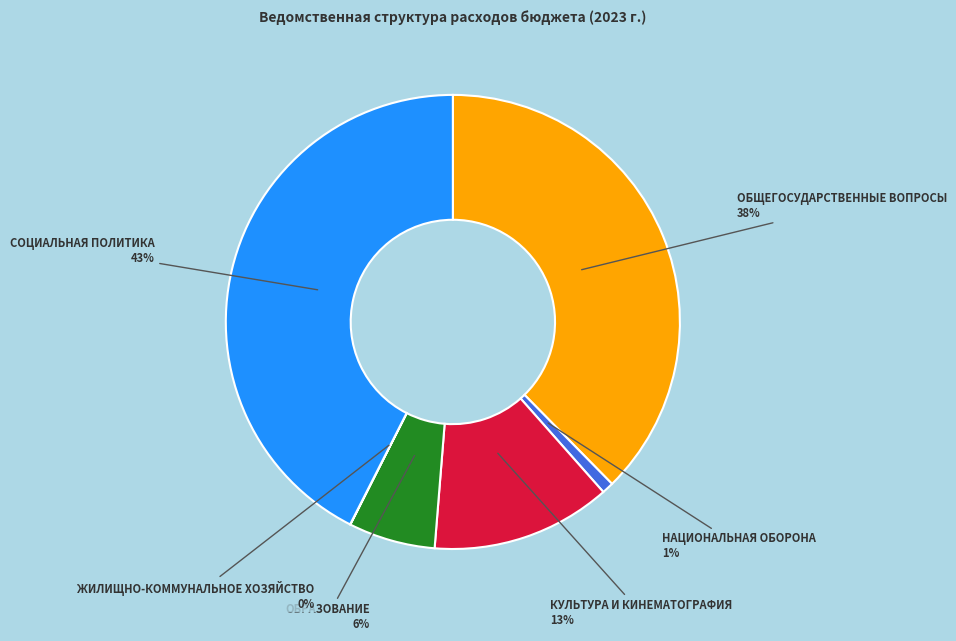

Is there a majority slice in this chart?

No